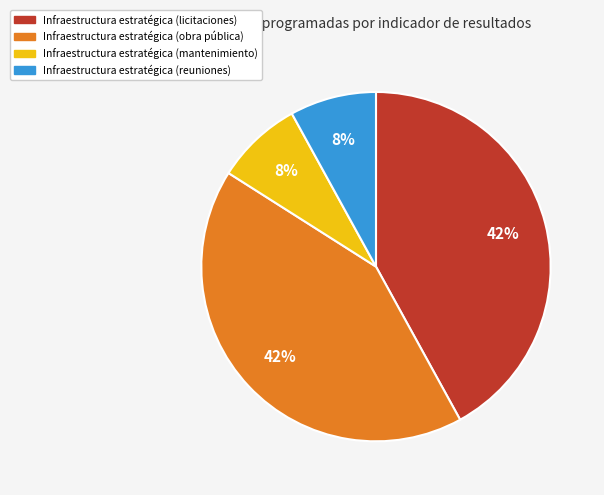

Does Infraestructura estratégica (reuniones) account for over 50% of the chart?

No